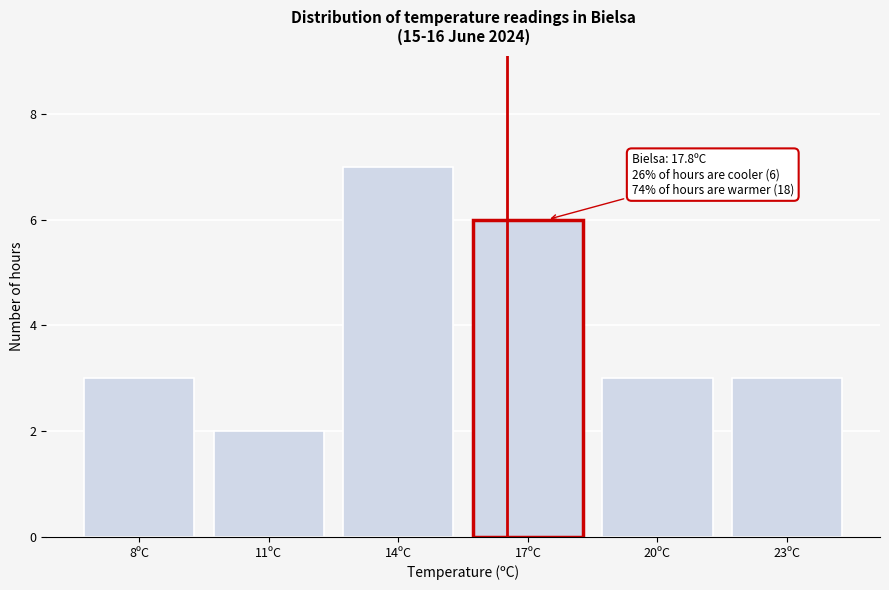

Reading right to left, transcribe all the data shown in this chart.

23ºC=3	20ºC=3	17ºC=6	14ºC=7	11ºC=2	8ºC=3